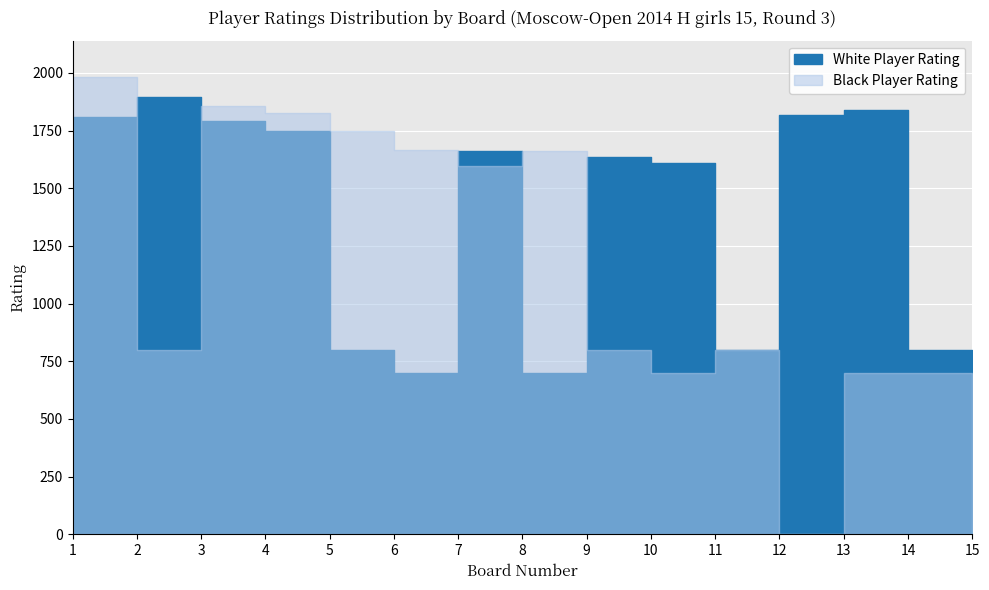

At how many categories does at least one series exceed 673?

14